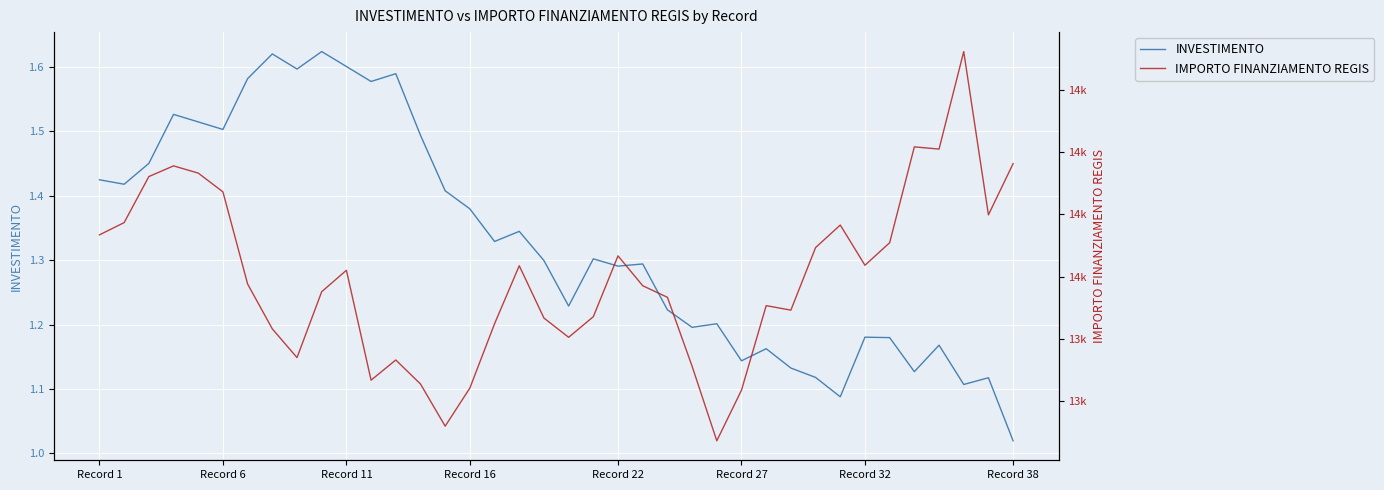

What is the total value across all series at 36?

13799.7